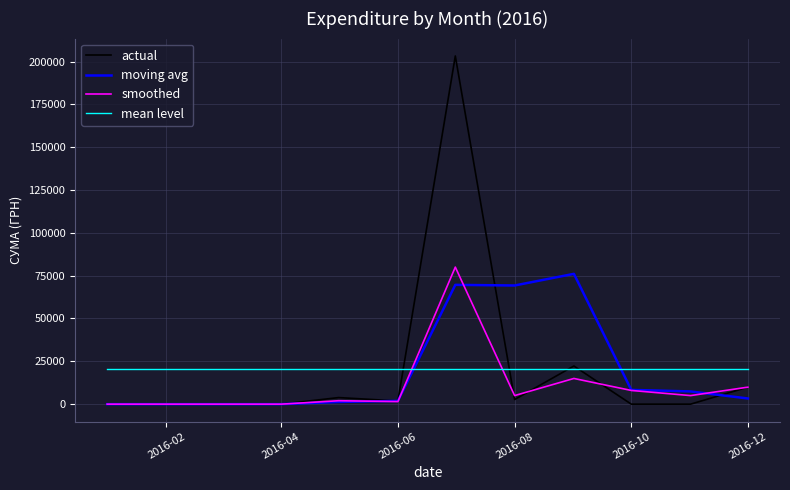

Which series ends up on top after the final intersection of moving avg and mean level?

mean level